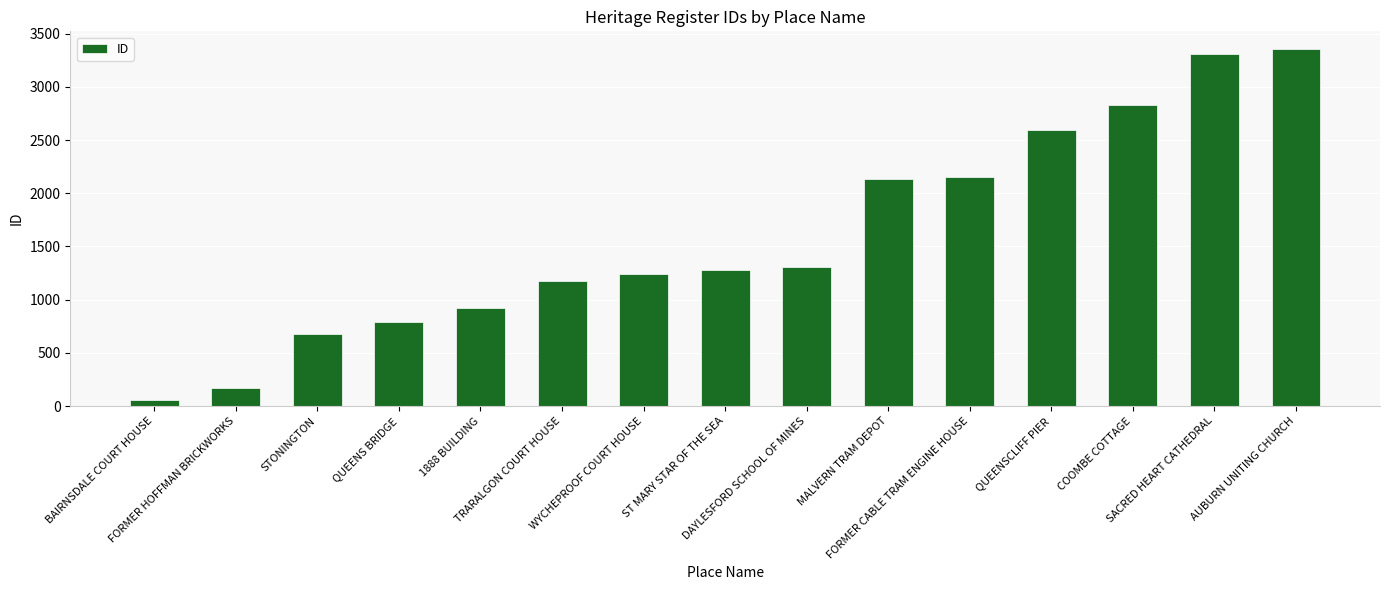

What is the value of the 14th bar from the left?

3311